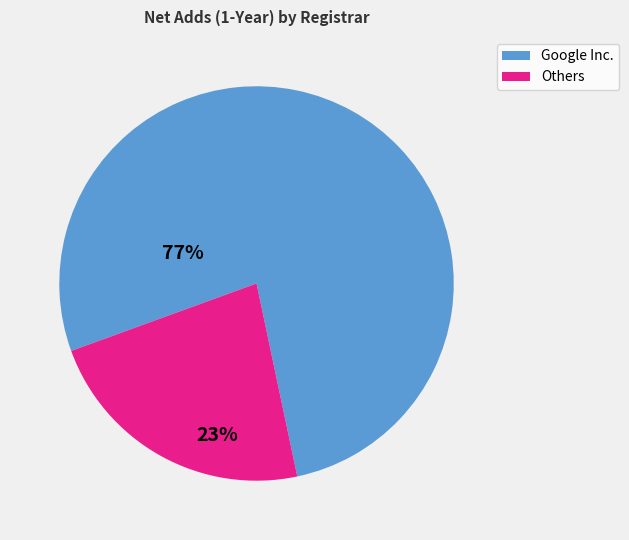

Does Google Inc. represent more than half of the total?

Yes